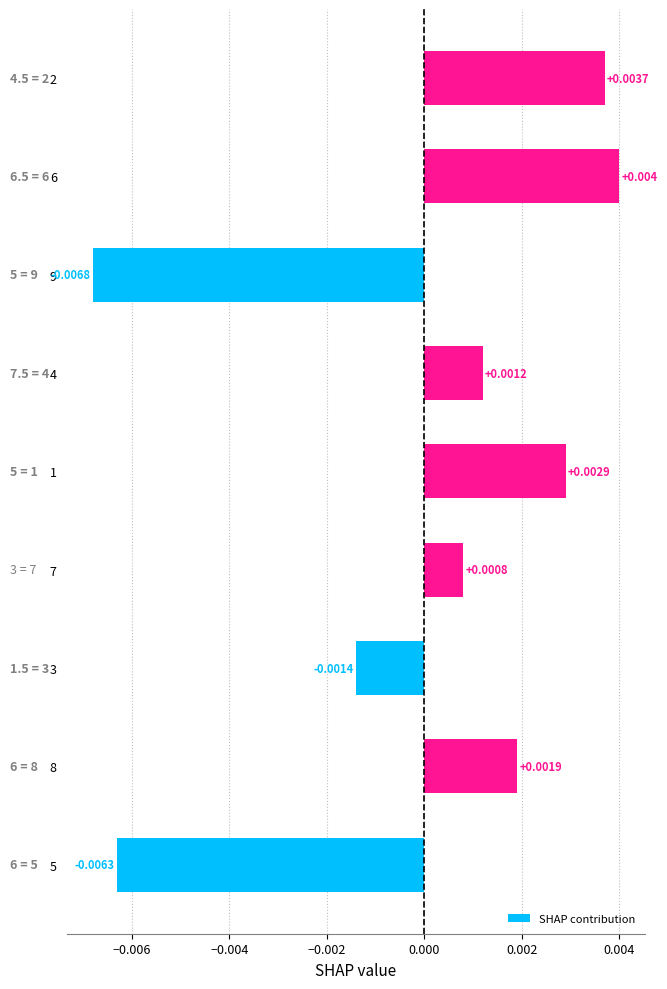

Rank the categories by value from lowest to highest.

9, 5, 3, 7, 4, 8, 1, 2, 6